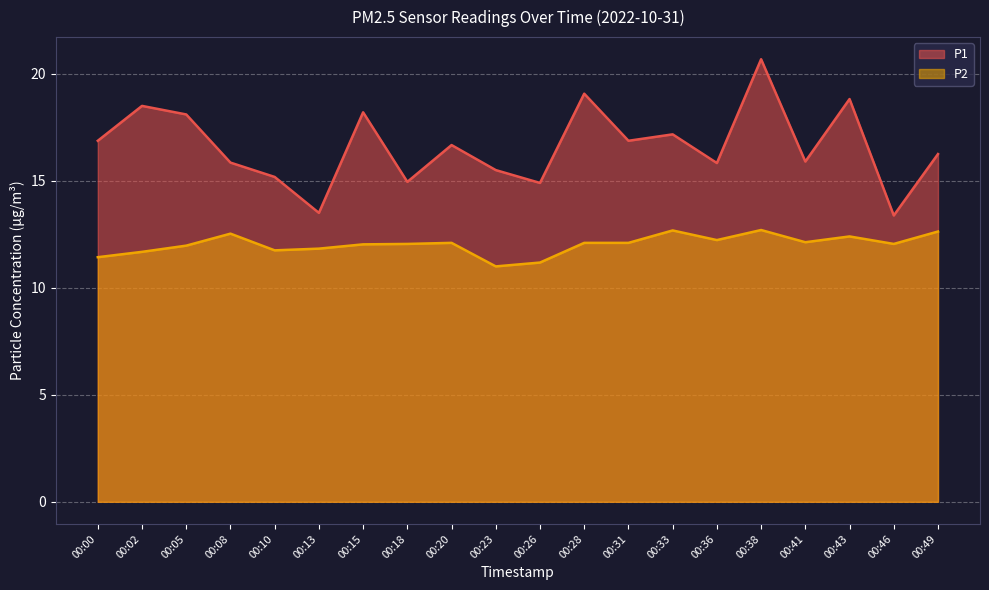

At which category is the sum across all series the highest?

00:38